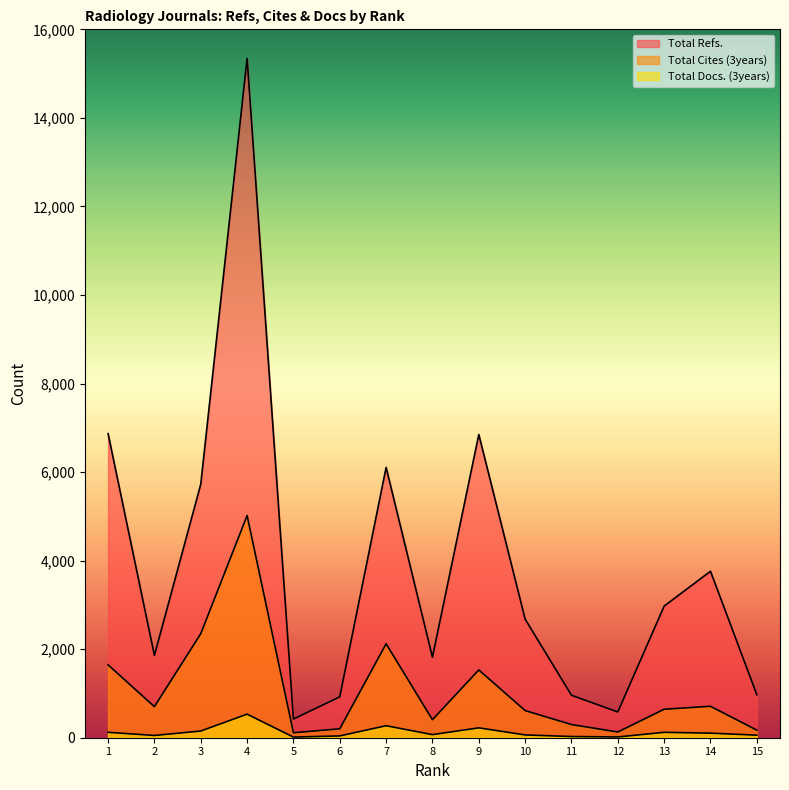

Does the chart display data point markers on the line(s)?

No